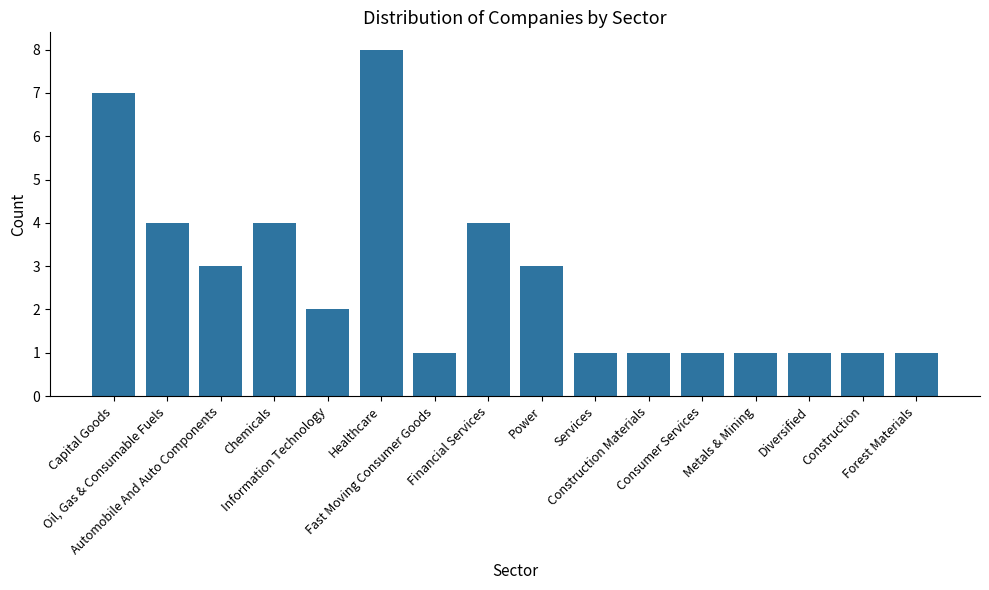

What is the maximum value shown in the chart?

8